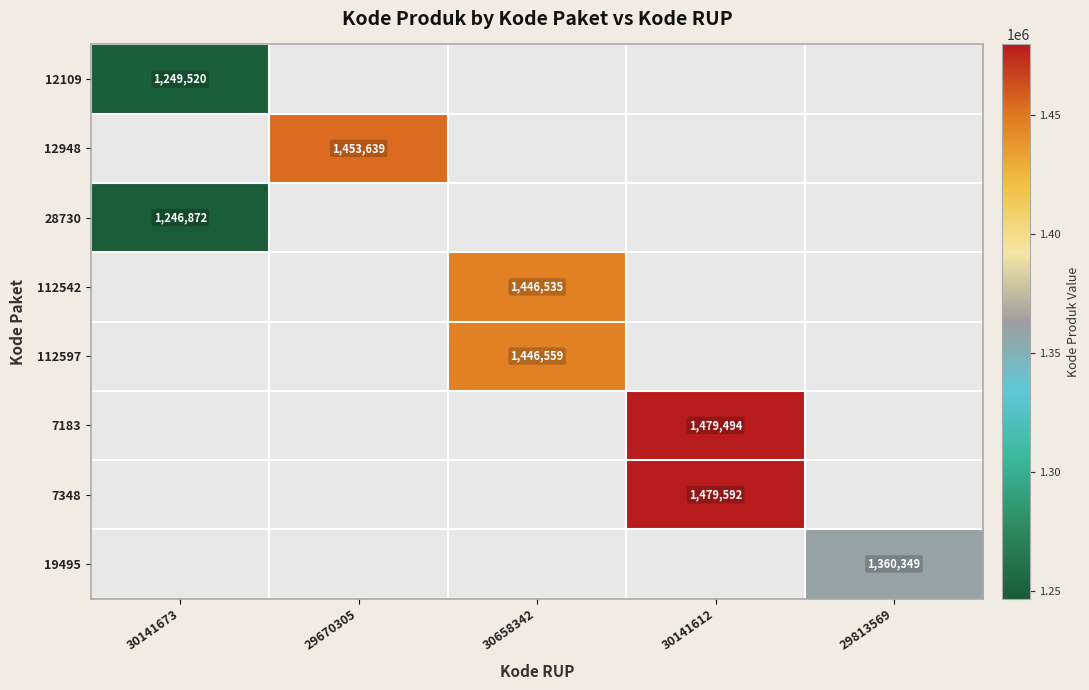

What is the maximum value shown in the chart?

1479592.0